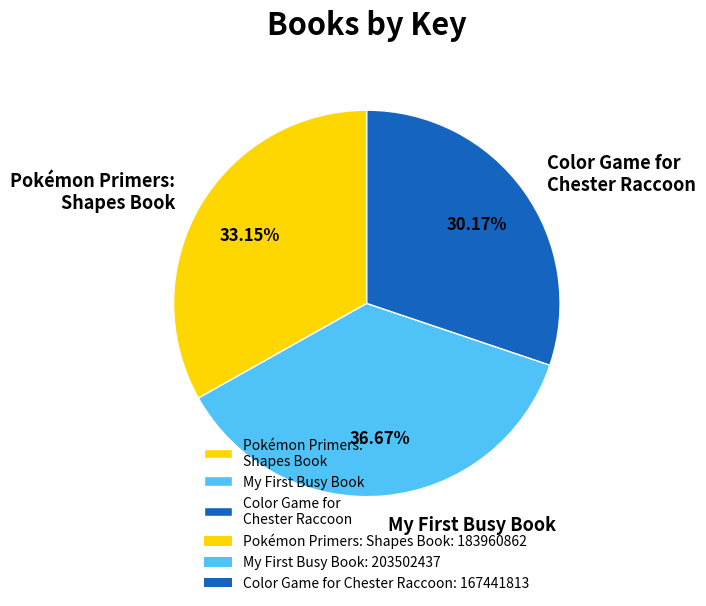

How many slices are in this pie chart?

3